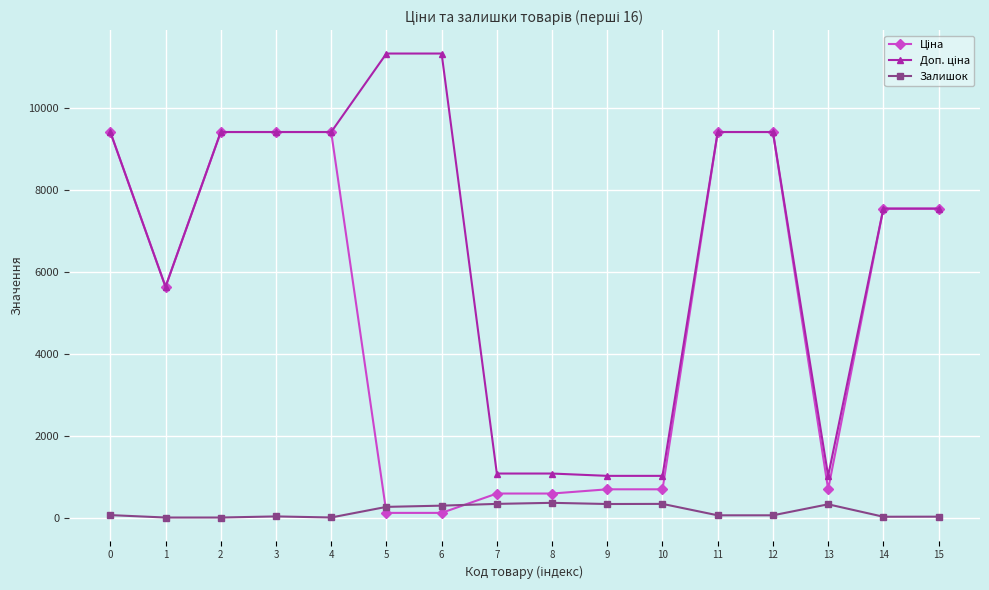

What is the highest value of the Залишок series?

359.0